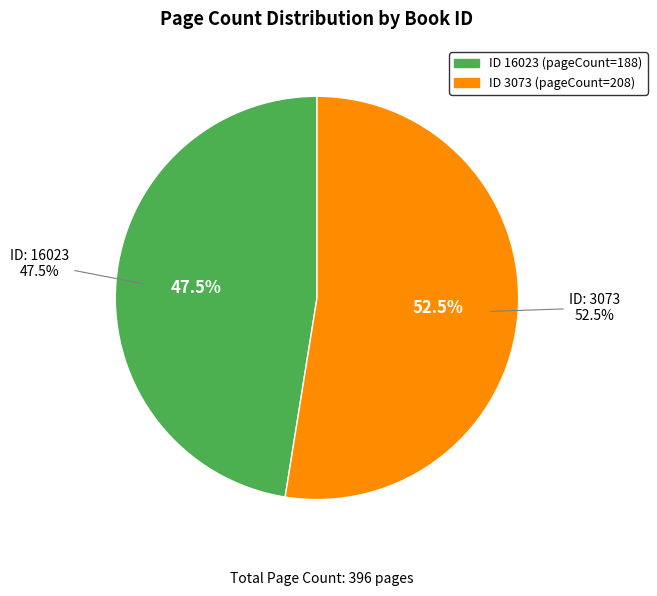

Which has a higher value, 3073 or 16023?

3073